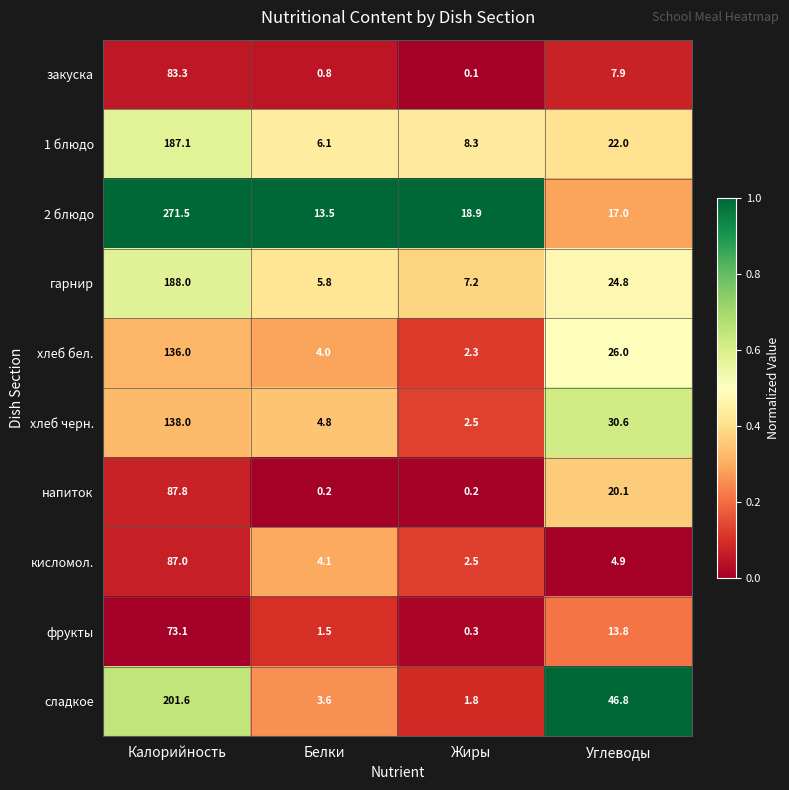

What is the greatest value displayed?

271.5